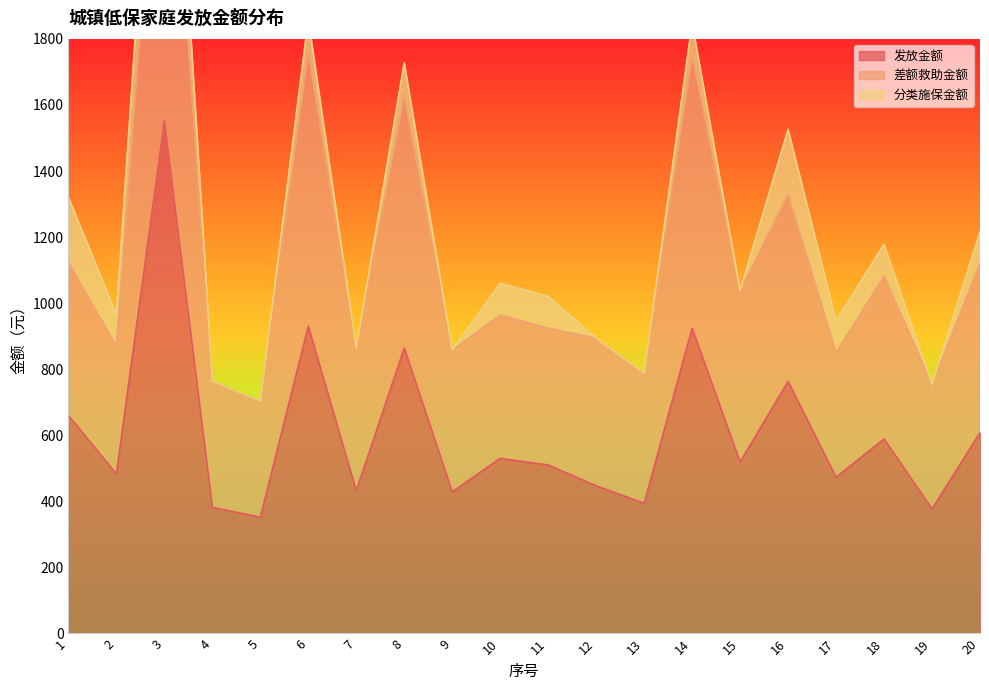

Which series changed the most between 8 and 11?

差额救助金额